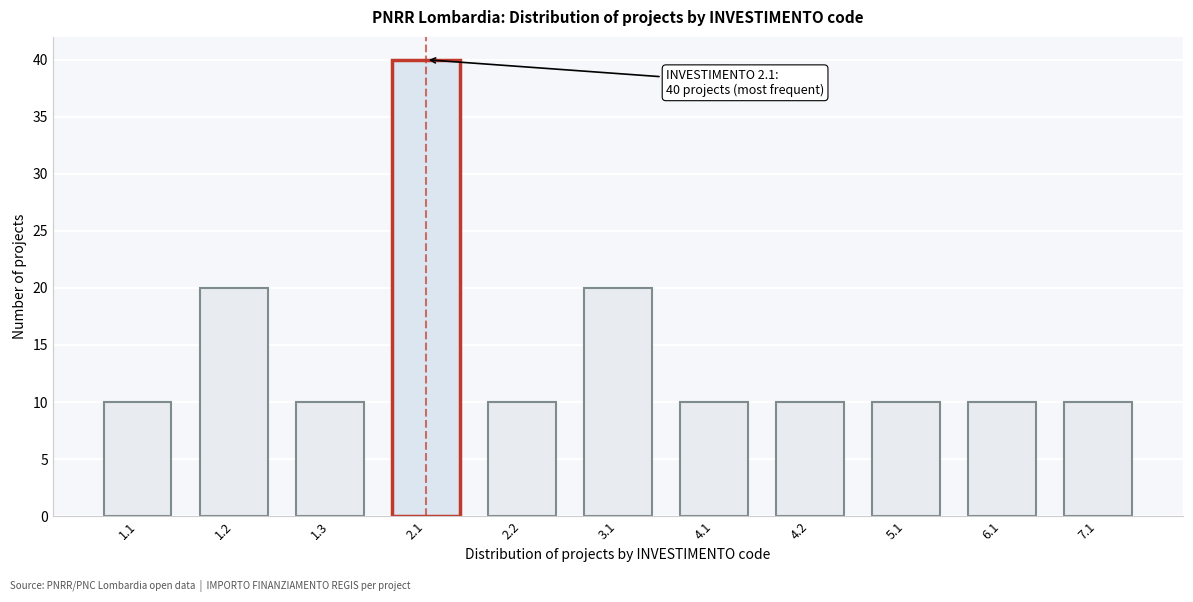

Reading left to right, transcribe all the data shown in this chart.

10	20	10	40	10	20	10	10	10	10	10